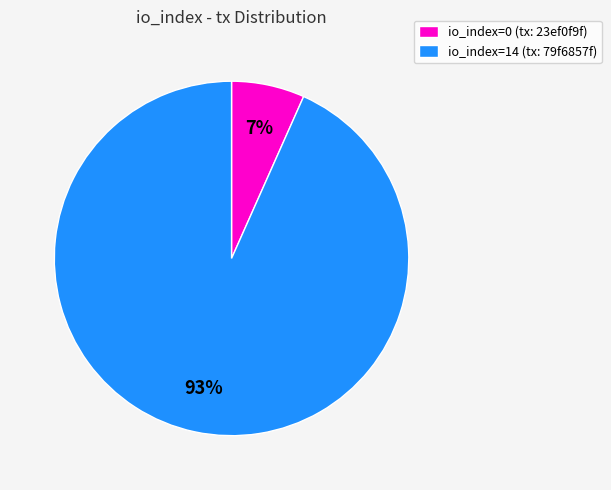

Which category has the biggest portion of the pie?

io_index=14